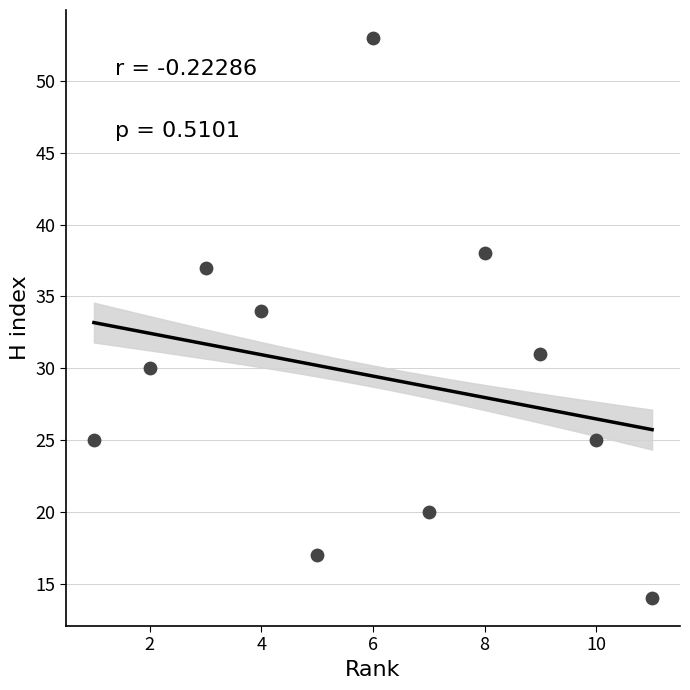

What Y value in the scatter plot is closest to 33?

34